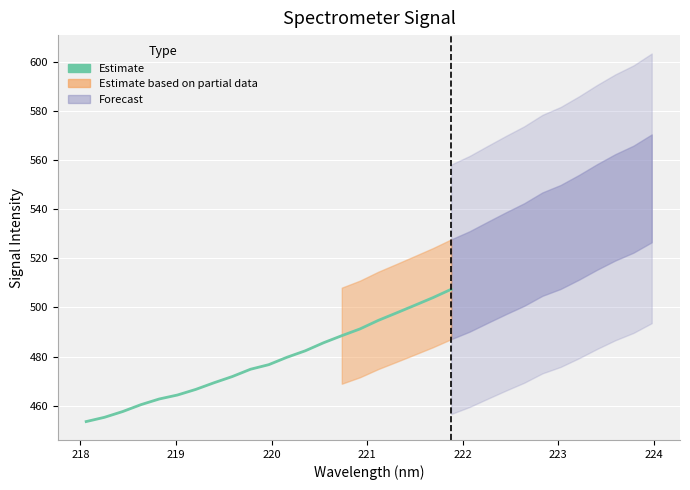

How many values exceed 476?

11